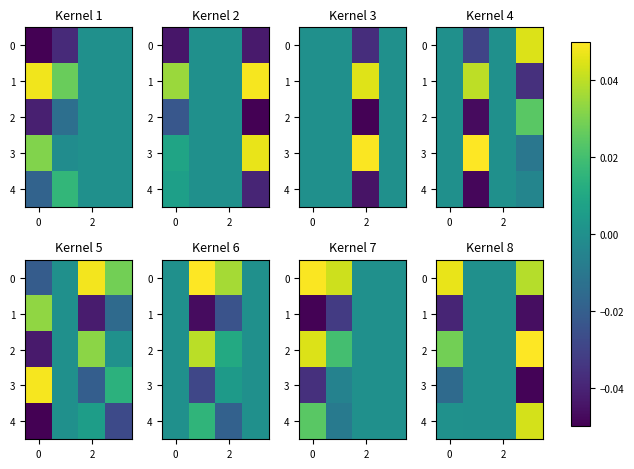

The 1 series shows 0.0 at 2. True or false?

True